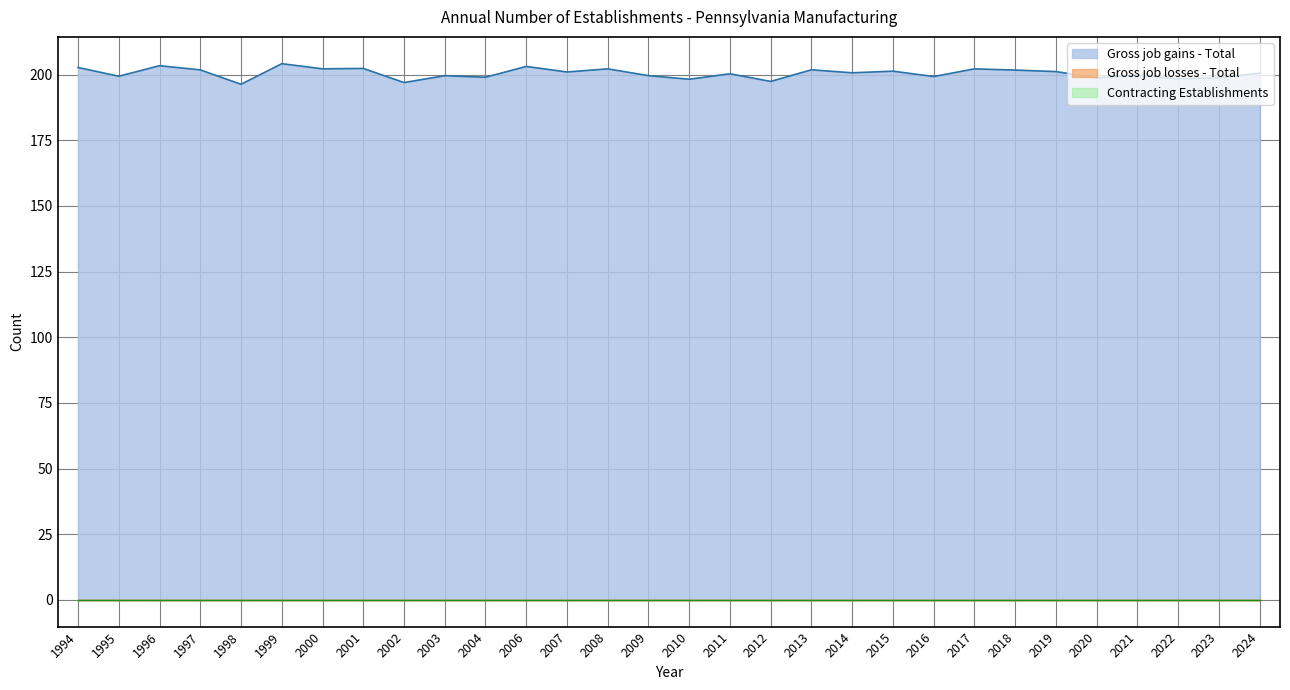

Rank the series by their maximum value, from lowest to highest.

Gross job losses - Total, Contracting Establishments, Gross job gains - Total